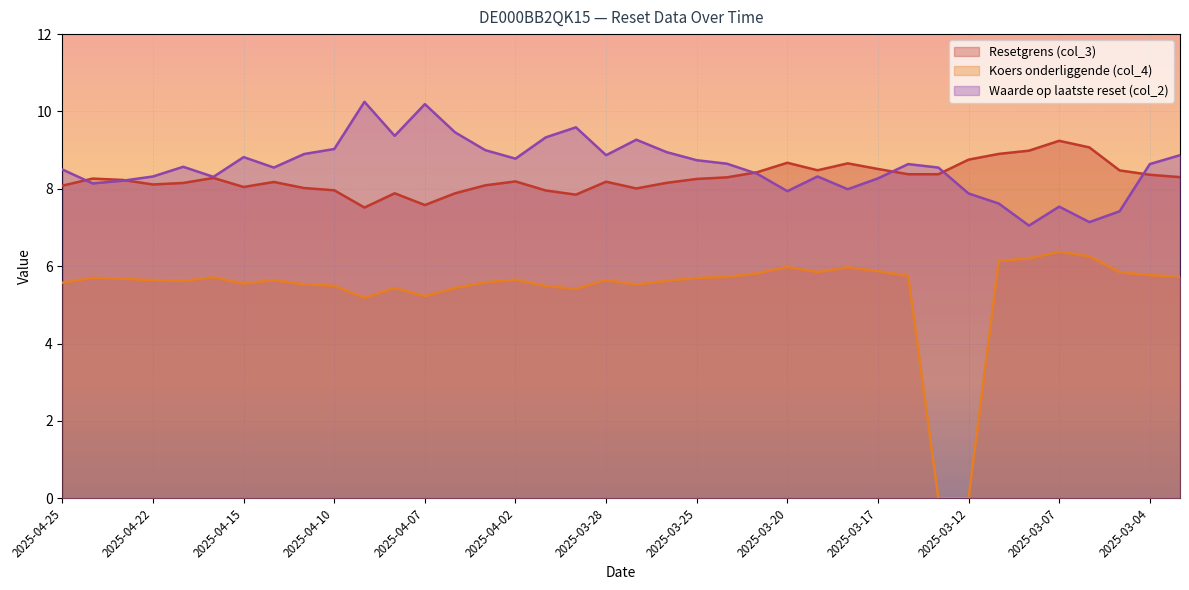

In Koers onderliggende (col_4), how many points are higher than both neighbors (excluding endpoints)?

9